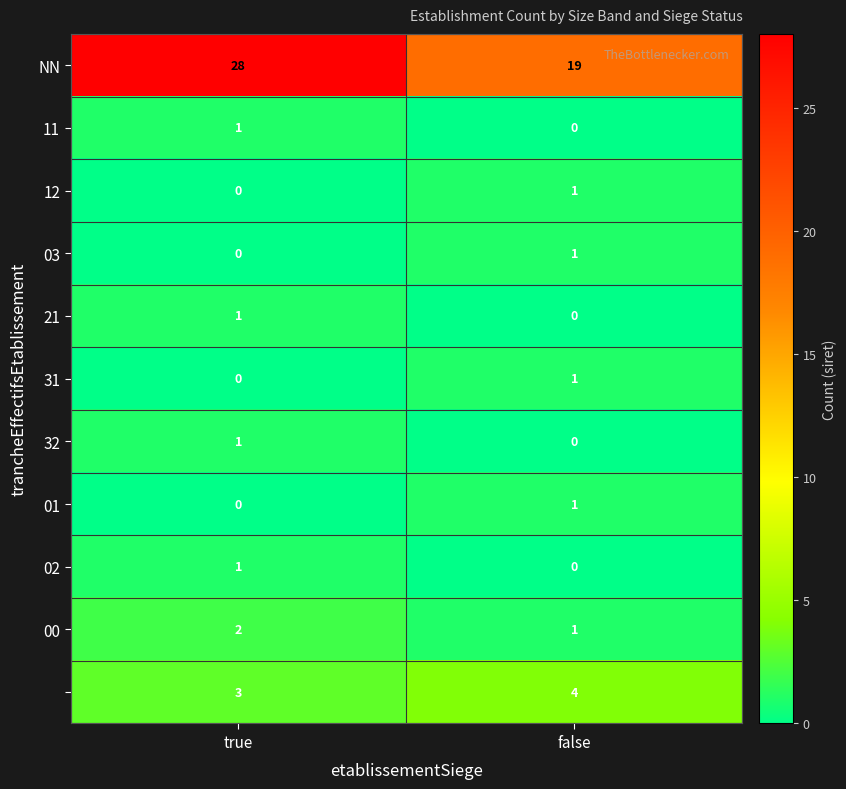

What is the difference between the highest and lowest values at false?

19